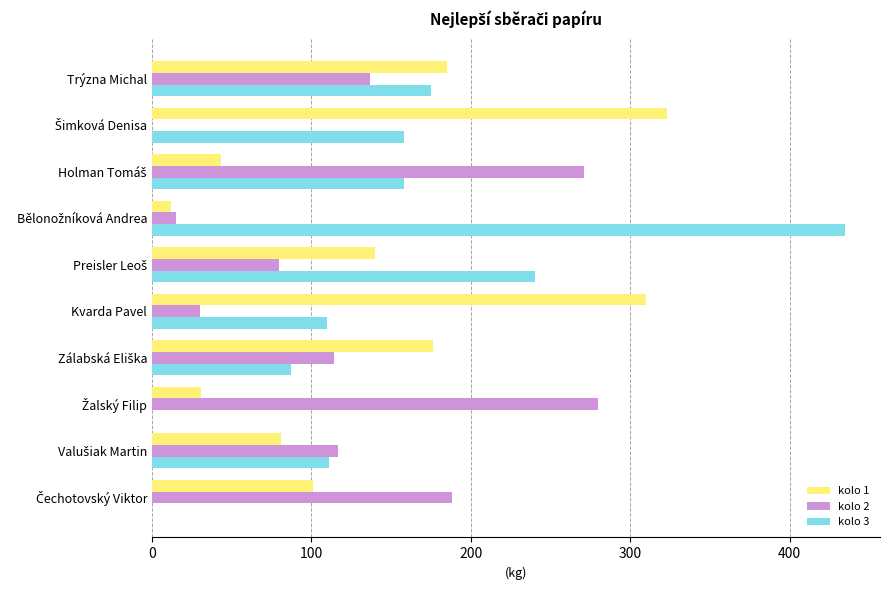

What is the sum of all kolo 3 values?

1473.8